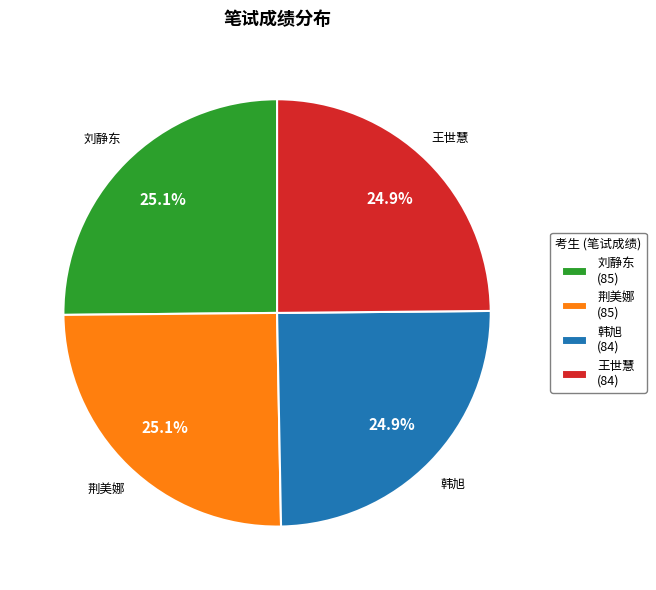

What percentage is NOT represented by 荆美娜?

74.9%